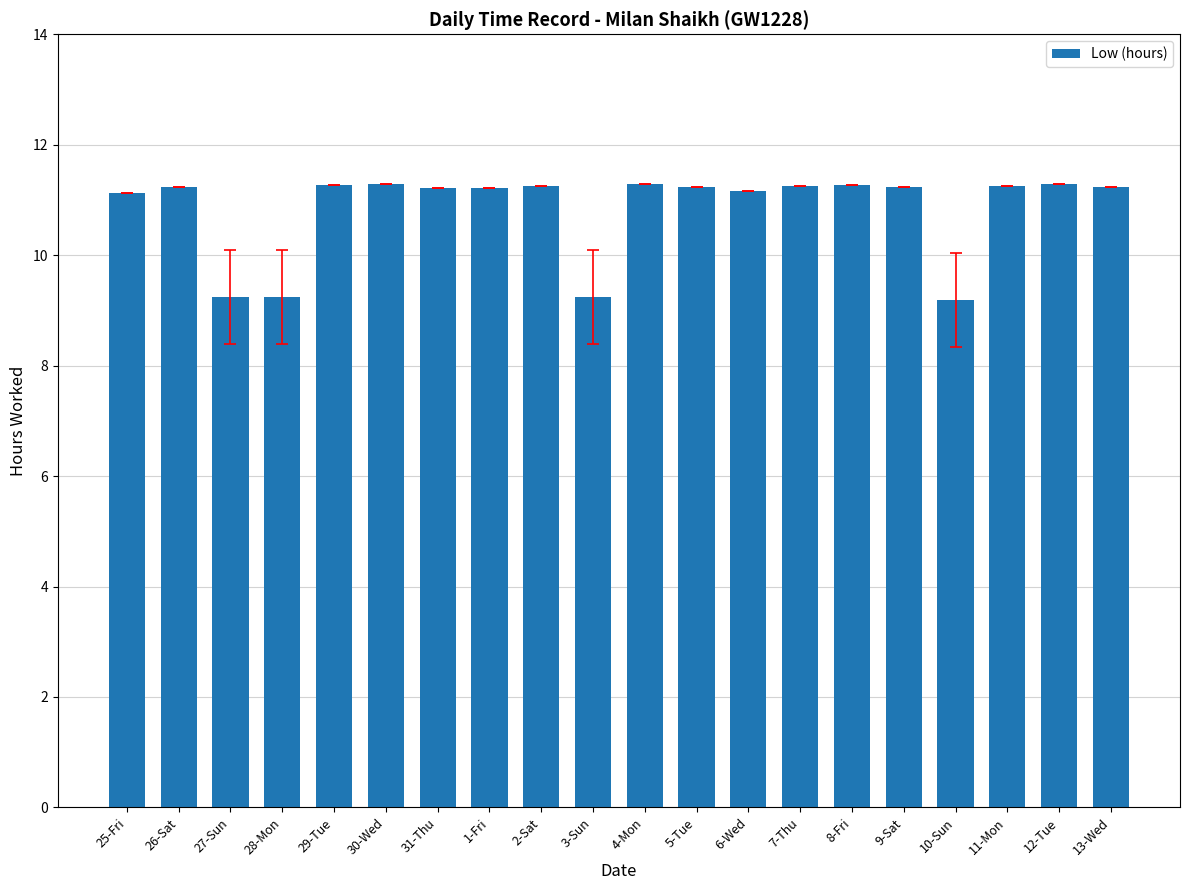

What is the sum of the values at 5-Tue and 29-Tue?

22.5